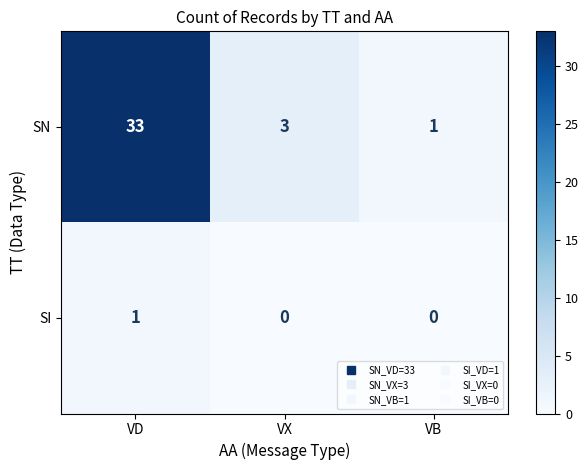

What is the spread (max minus min) of values at VD?

32